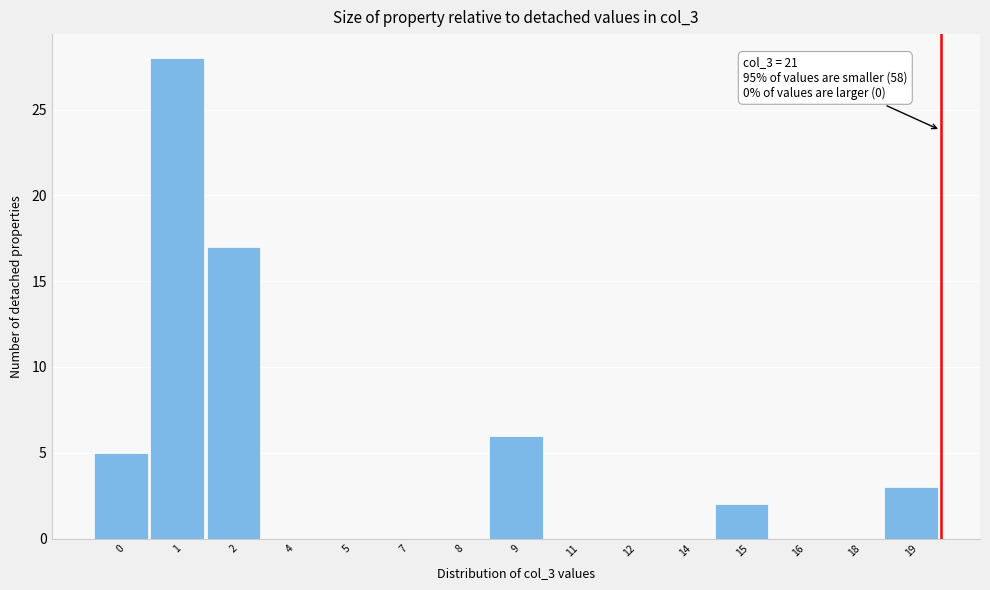

Reading left to right, list all the values displayed in this chart.

0=5	1=28	2=17	4=0	5=0	7=0	8=0	9=6	11=0	12=0	14=0	15=2	16=0	18=0	19=3